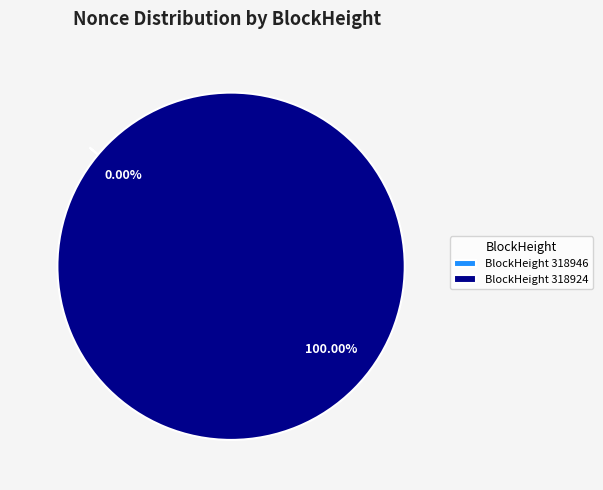

How many segments does this pie chart have?

2